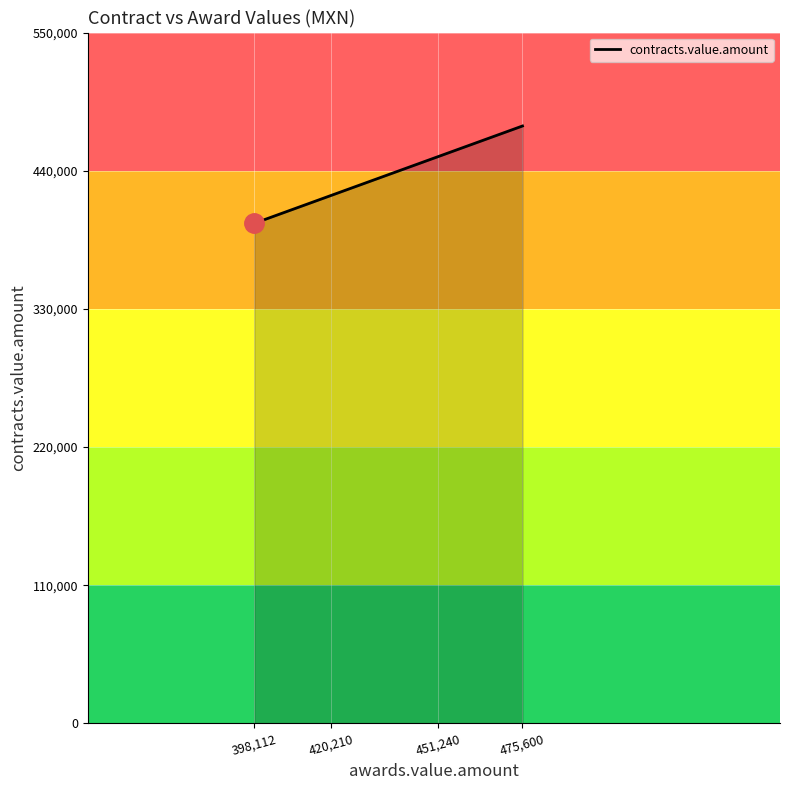

How many distinct data groups are displayed?

1